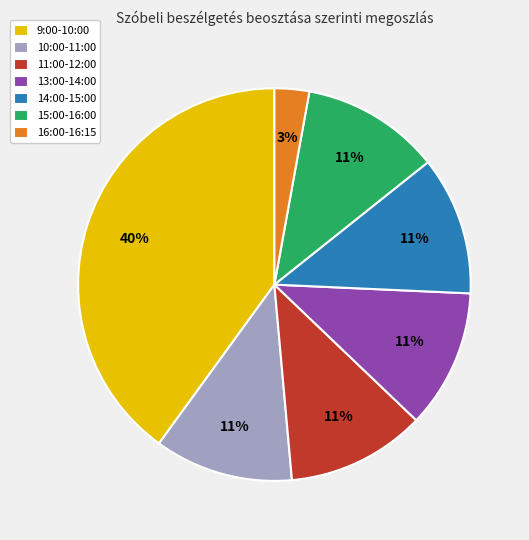

To the nearest percent, what is the average slice percentage?

14%